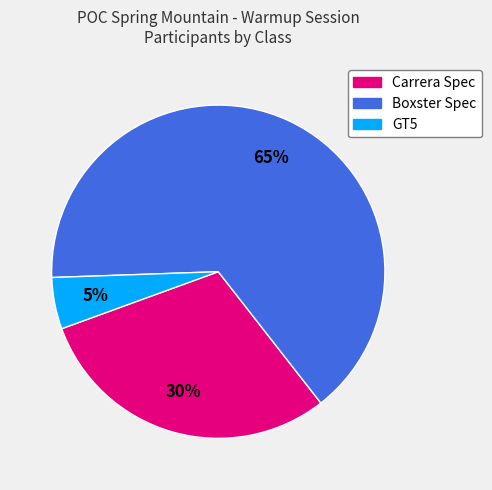

Between GT5 and Carrera Spec, which is larger?

Carrera Spec